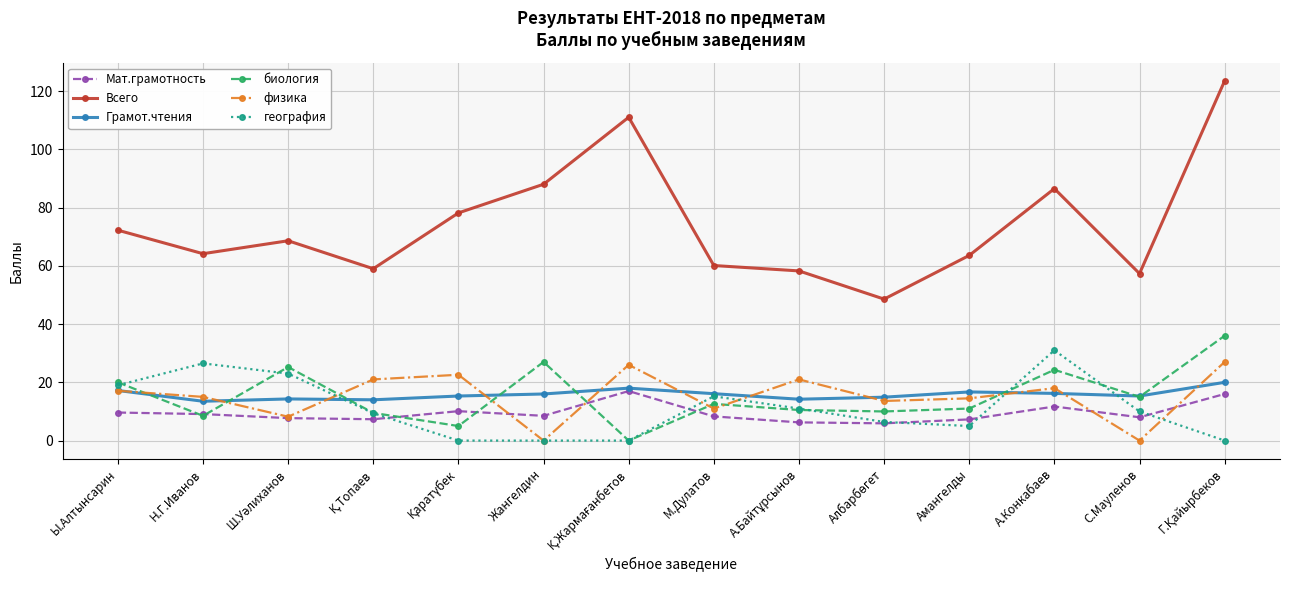

Which series has the largest total across all categories?

Всего